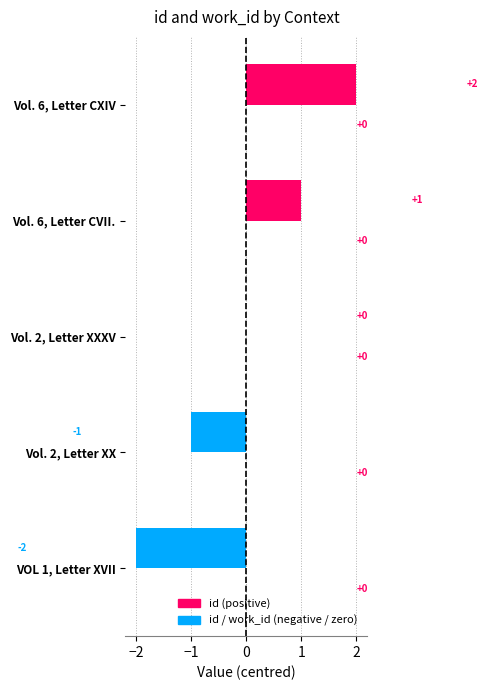

Which has a higher value, Vol. 6, Letter CXIV or Vol. 2, Letter XX?

Vol. 6, Letter CXIV